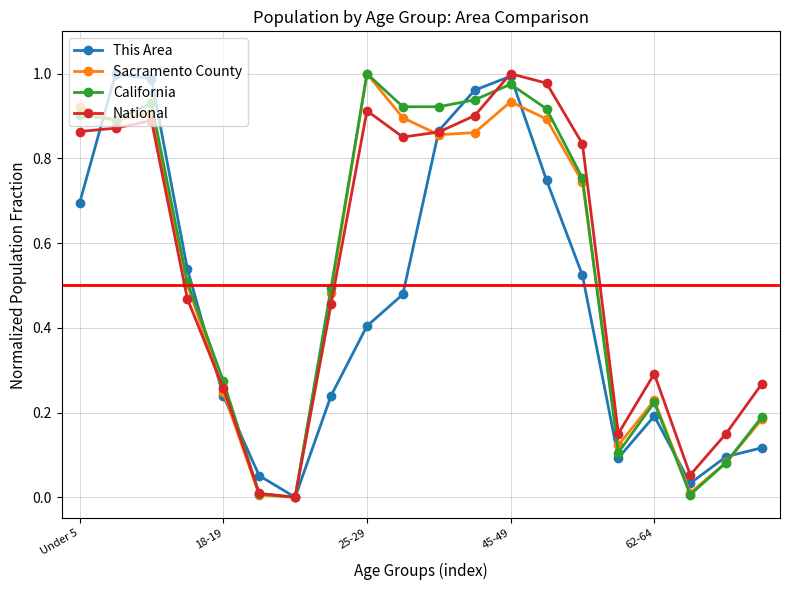

True or false: California has more than 1 interior local peaks.

True